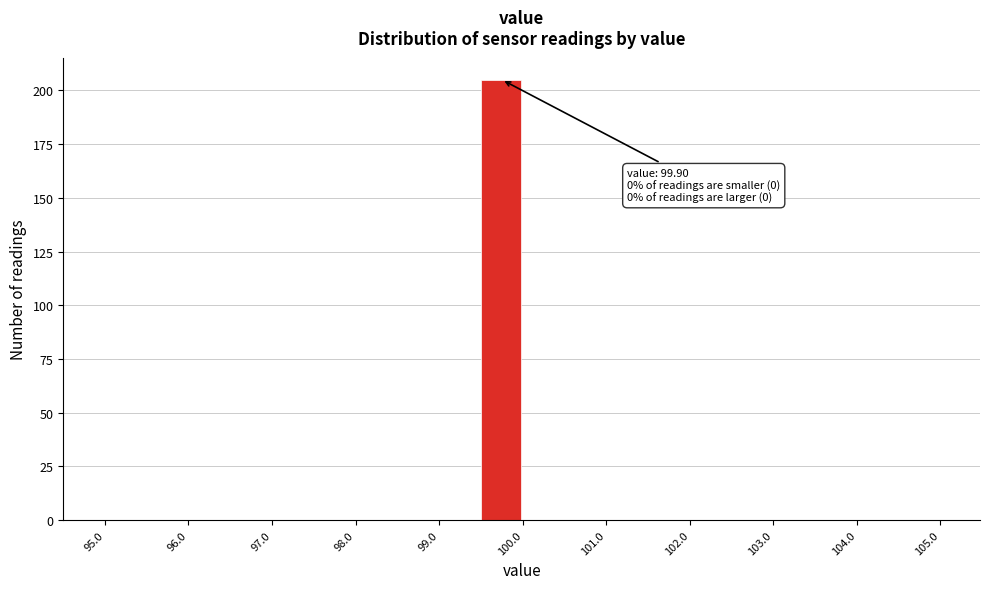

Over which range of the x-axis is the bar tallest?

99.5 to 100.0